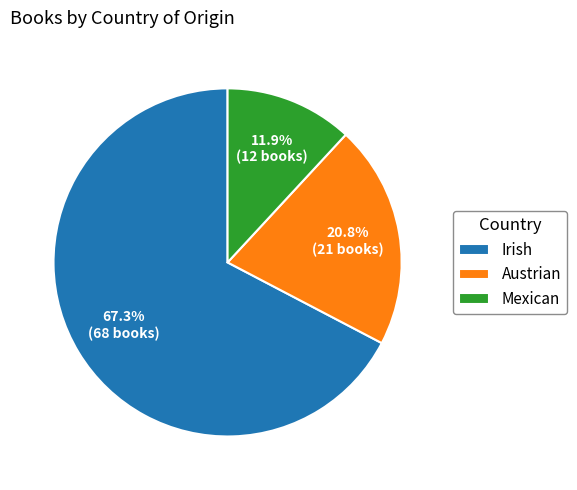

True or false: Irish accounts for 74% of the total.

False